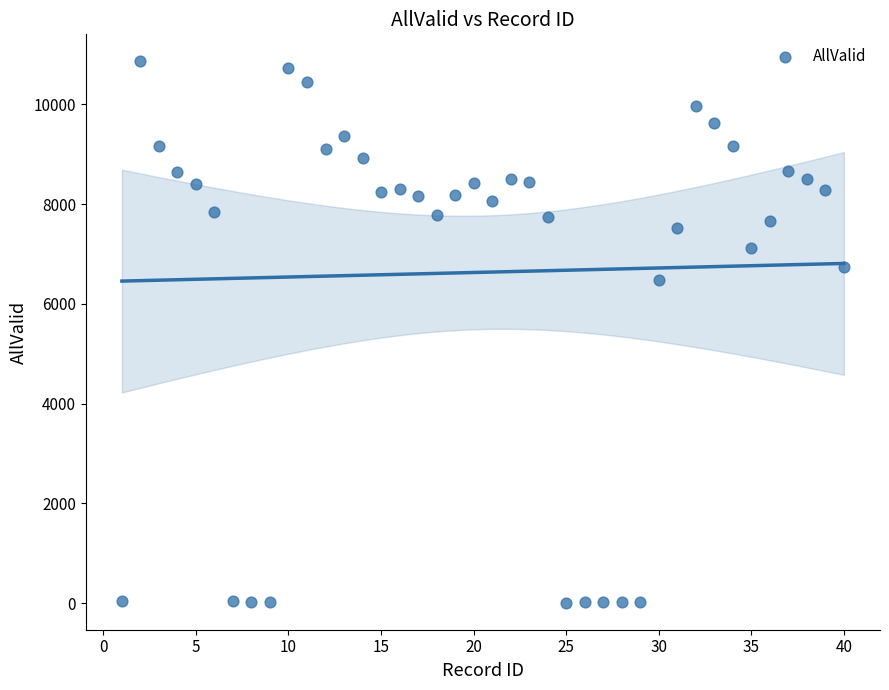

What Y value in the scatter plot is closest to 5435?

6480